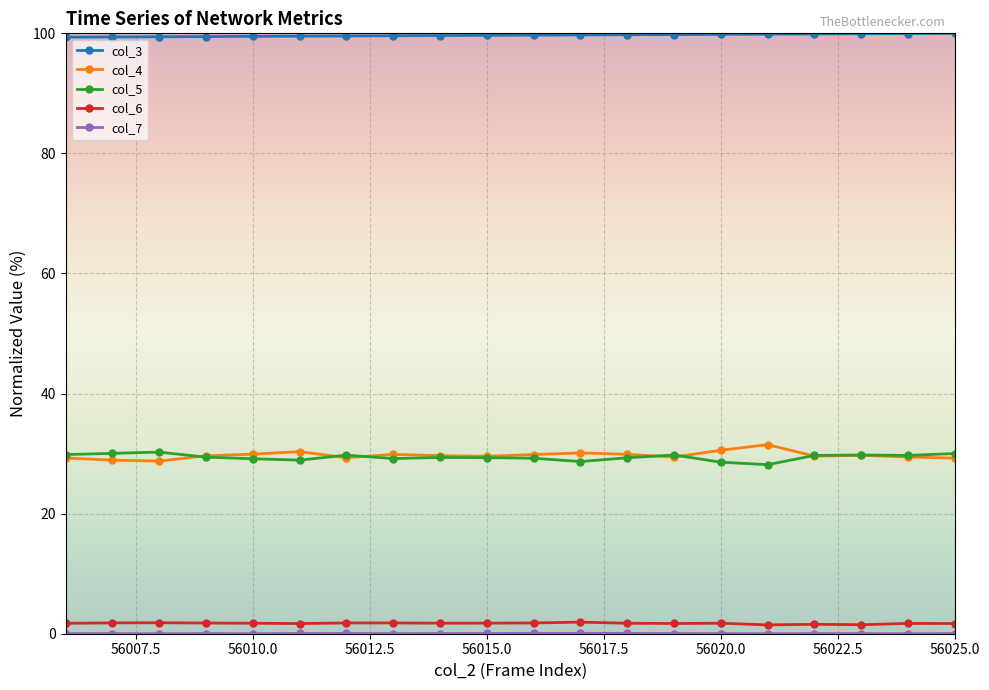

Which series has the largest total across all categories?

col_3